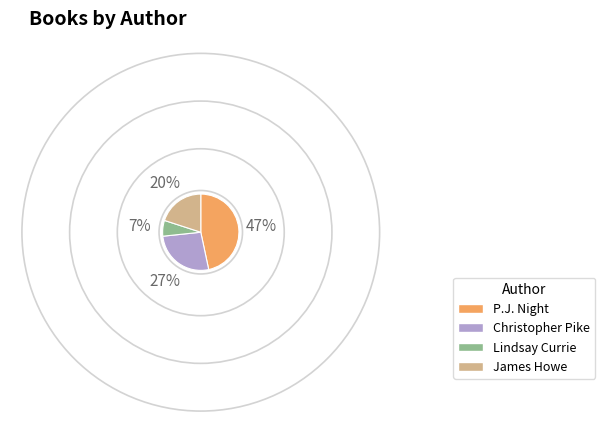

Rank the categories by value from lowest to highest.

Lindsay Currie, James Howe, Christopher Pike, P.J. Night